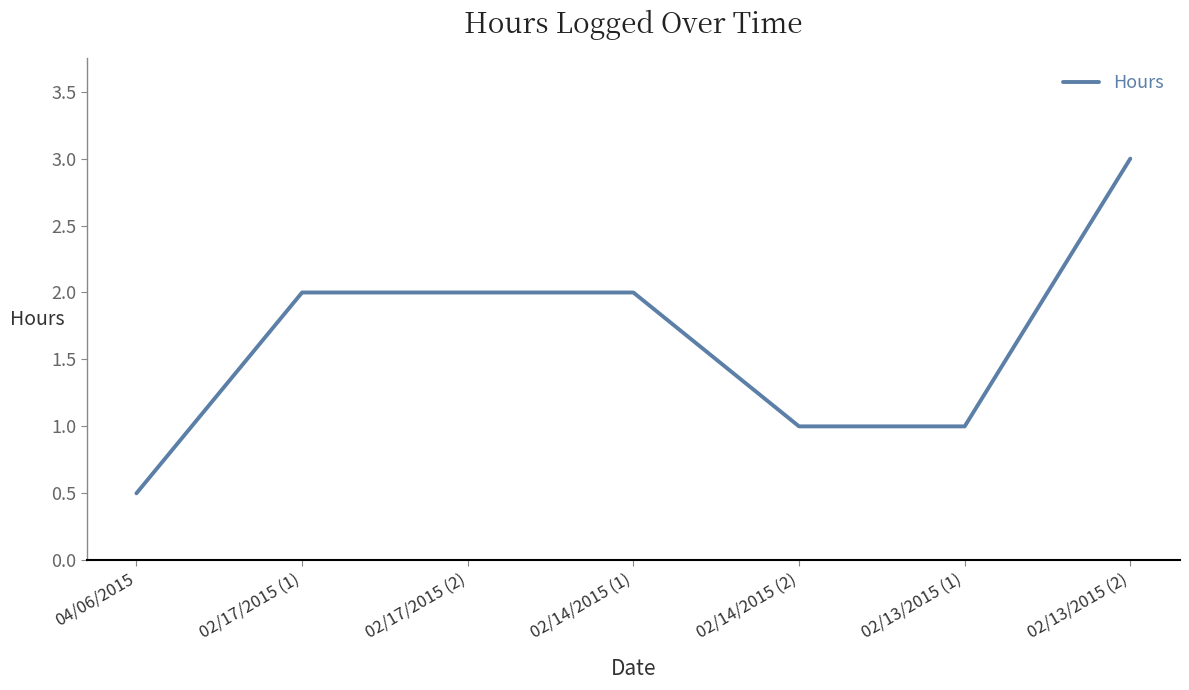

Is it true that the value at 02/17/2015 (1) is 2.0?

True